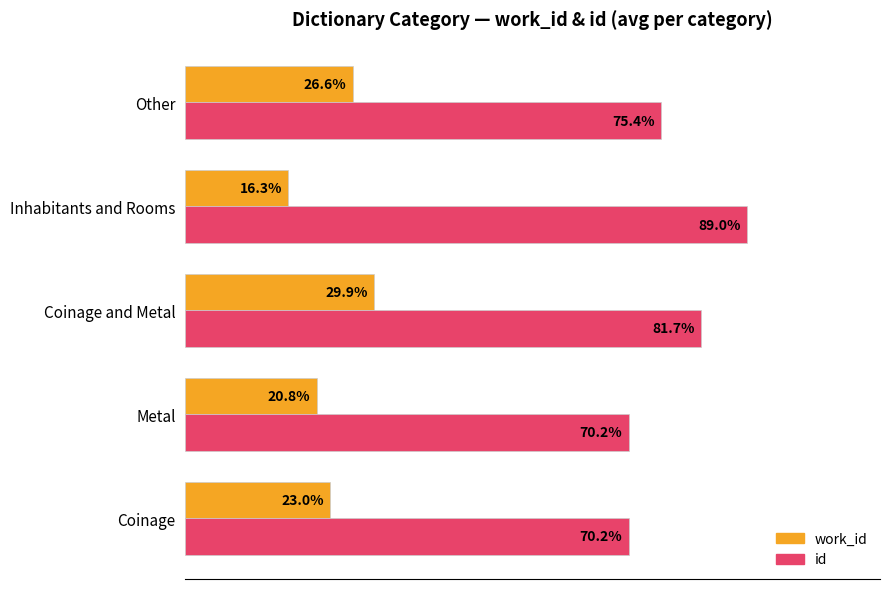

Which series has the largest range (max minus min)?

id